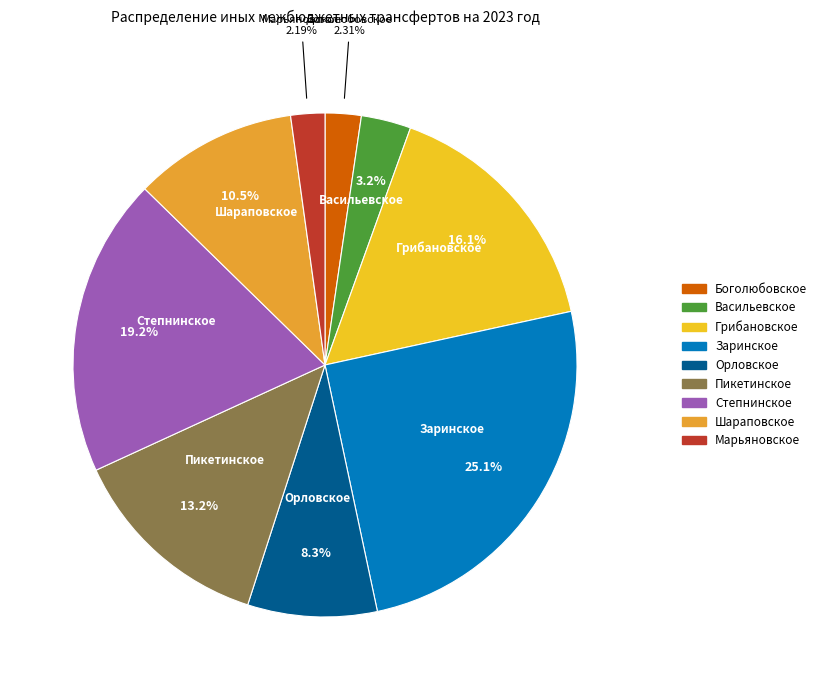

How many segments does this pie chart have?

9